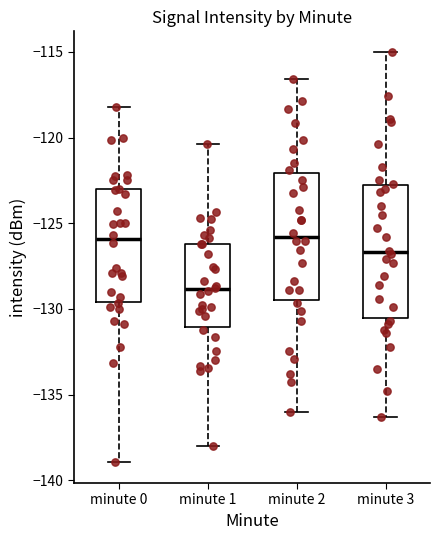

Reading left to right, read every box against the y-axis: the position of its median line, the range the box covers, and the ends of its whiskers. The values are not printed on the chart, so give them approximately, as read against the axis.

minute 0: median -126.0, box -129.5 to -123.0, whiskers -139.0 to -118.0
minute 1: median -129.0, box -131.0 to -126.0, whiskers -138.0 to -120.5
minute 2: median -126.0, box -129.5 to -122.0, whiskers -136.0 to -116.5
minute 3: median -126.5, box -130.5 to -123.0, whiskers -136.5 to -115.0